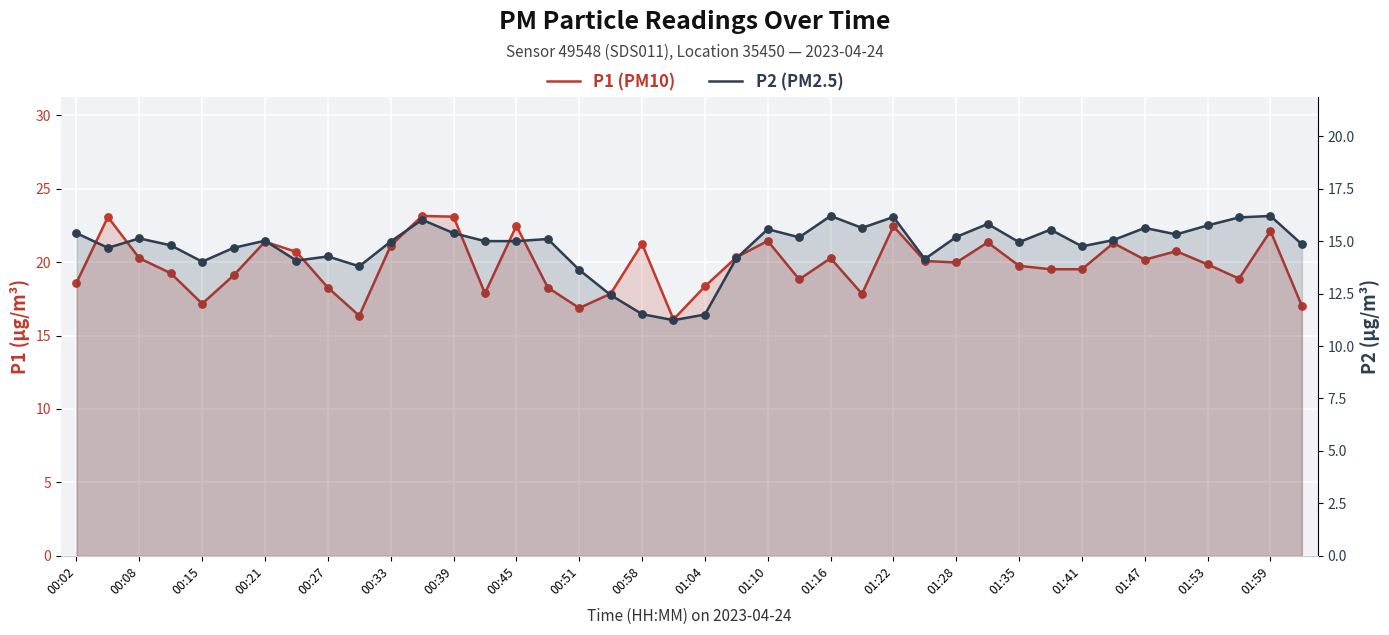

Which series has the largest total across all categories?

P1 (PM10)